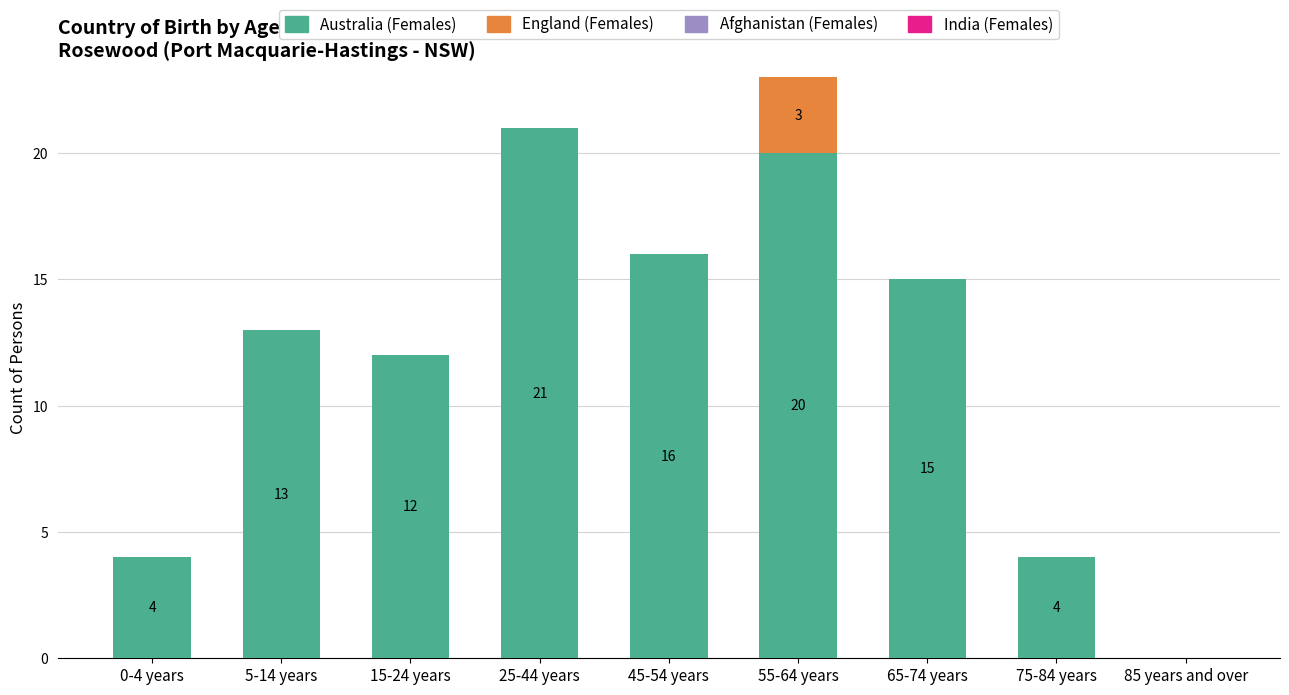

The value of Australia (Females) at 45-54 years is 7. True or false?

False